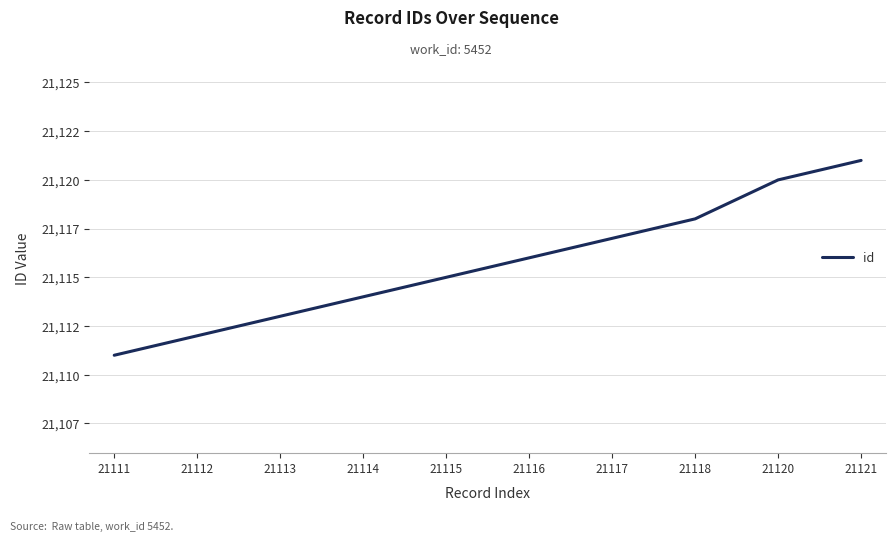

Which has a higher value, 21116 or 21117?

21117